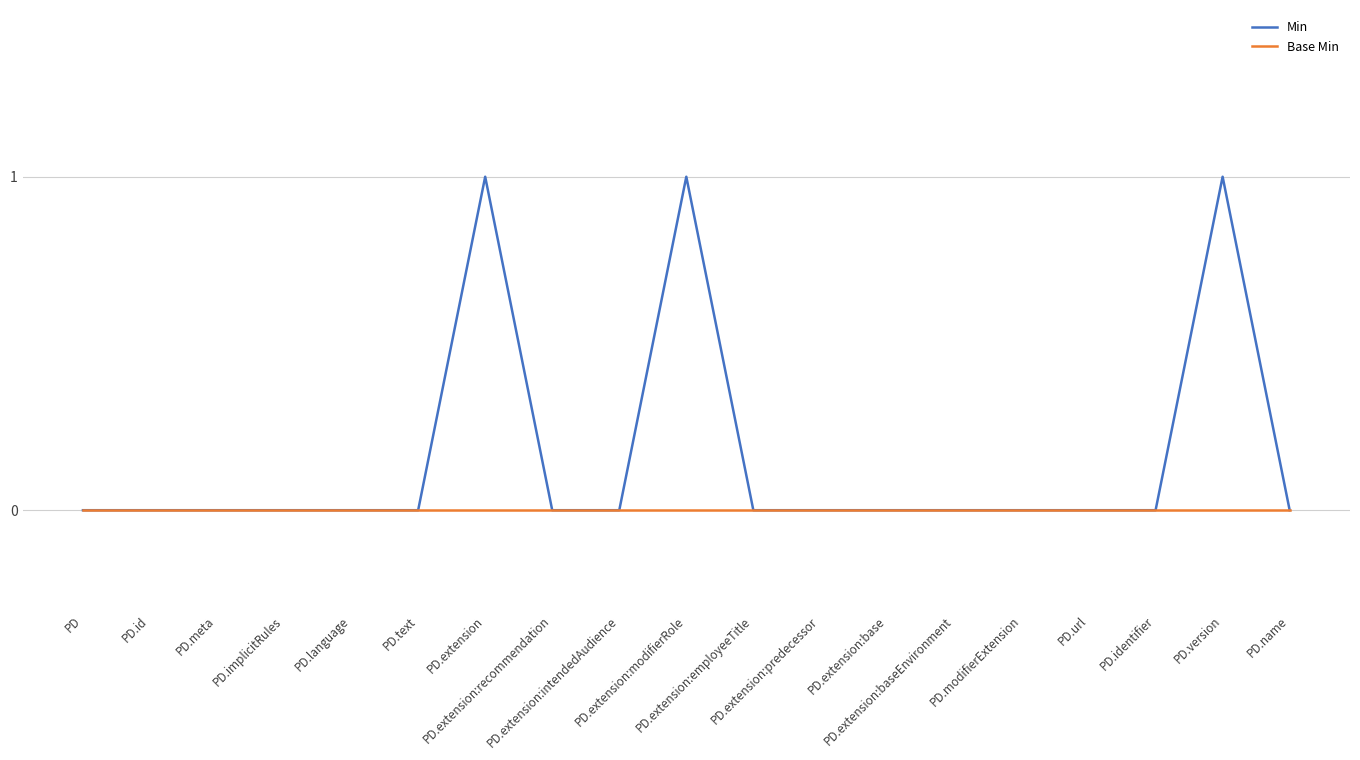

Which series has the widest spread of values?

Min